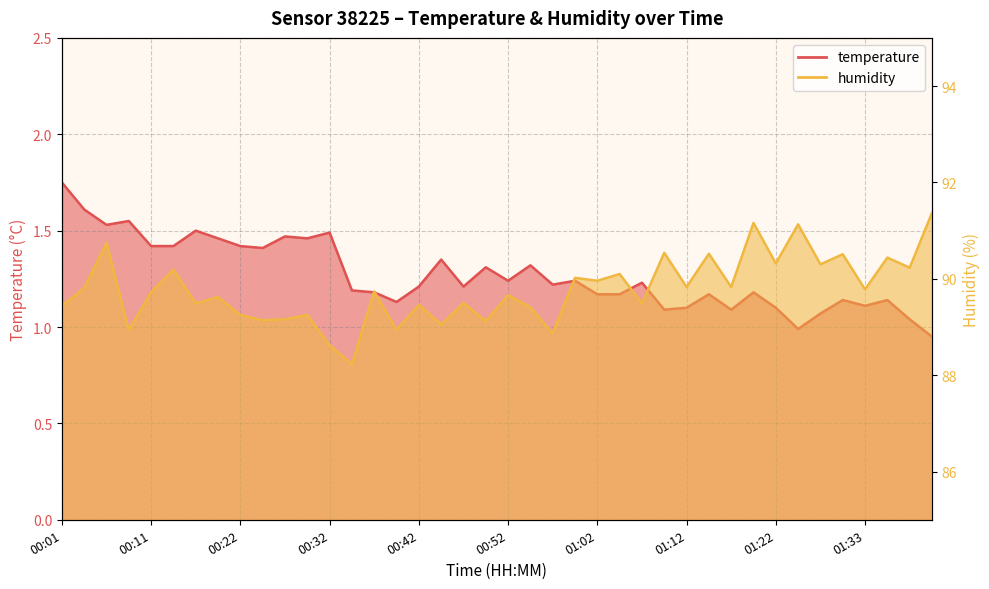

True or false: temperature and humidity intersect in this chart.

False